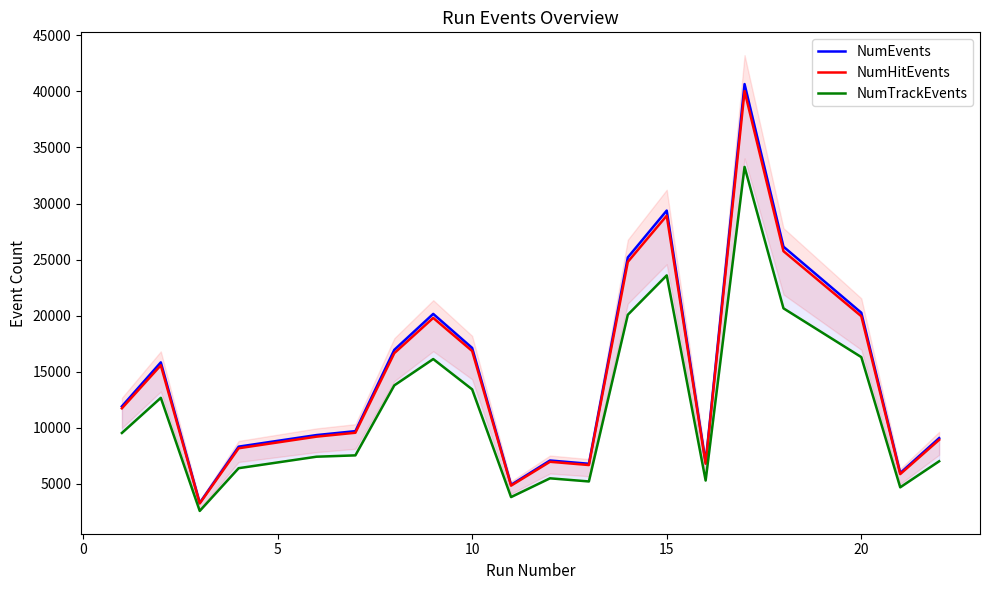

What is the maximum value for NumHitEvents?

40035